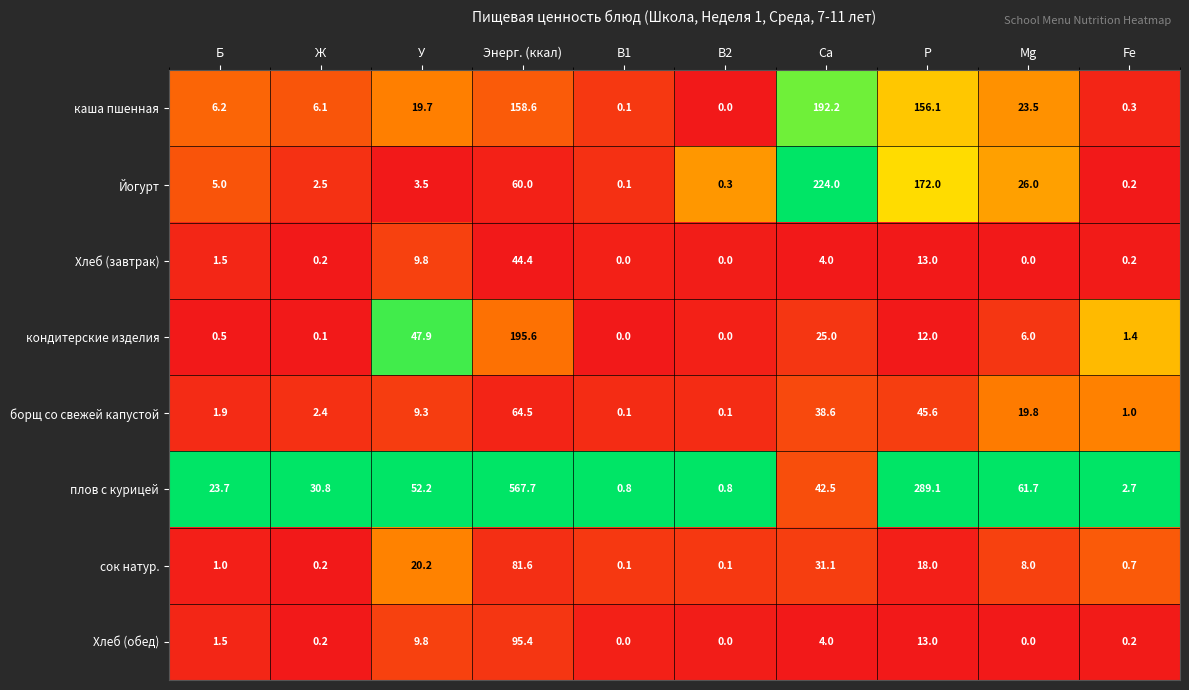

Which label corresponds to the largest value in the chart?

Энерг. (ккал)